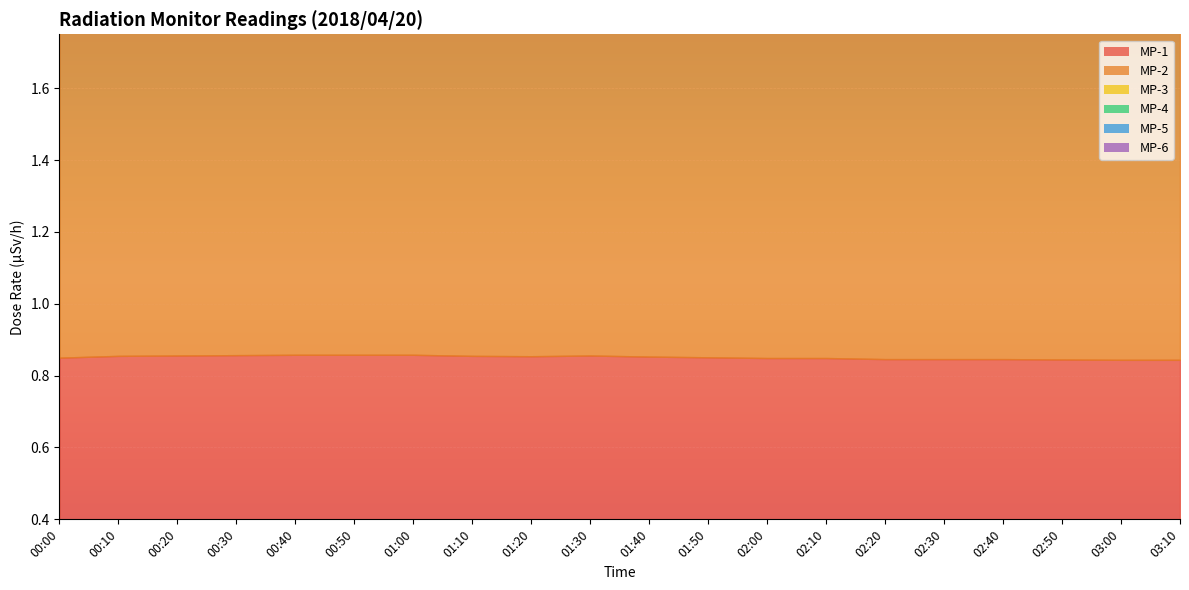

How many data points does each series have?

20